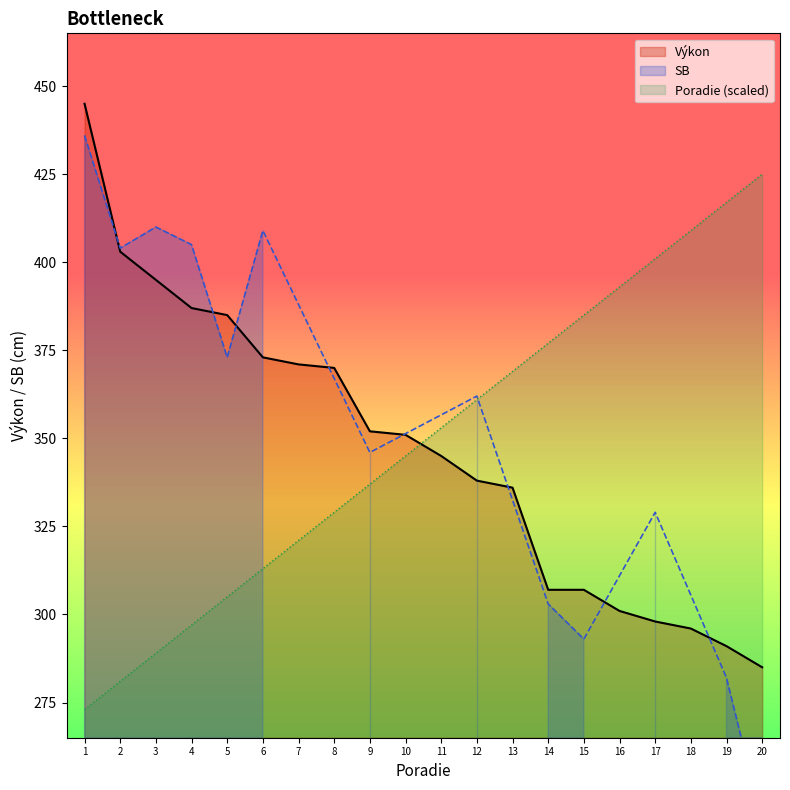

What is the lowest value of the Výkon series?

285